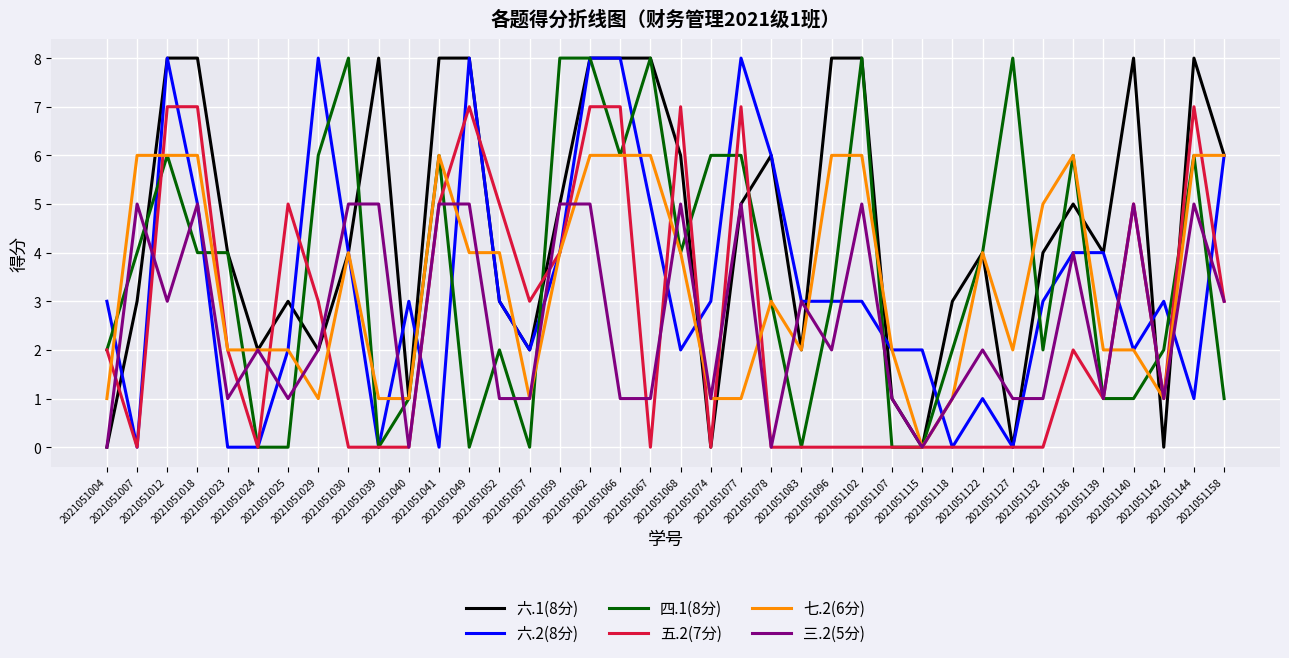

What is the spread (max minus min) of values at 2021051107?

2